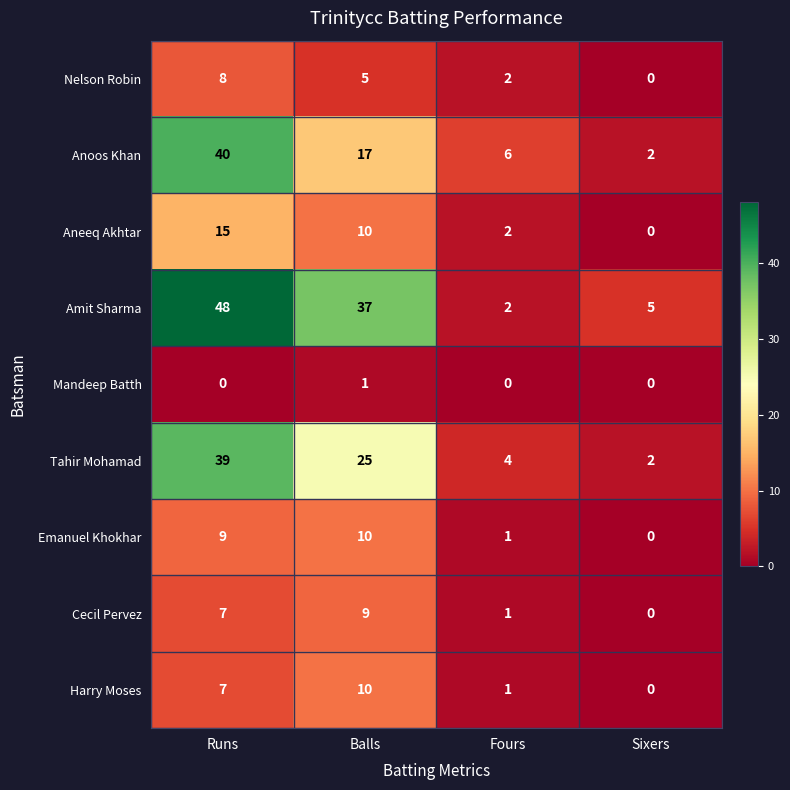

Count the Cecil Pervez values in the range 1 to 9.

3